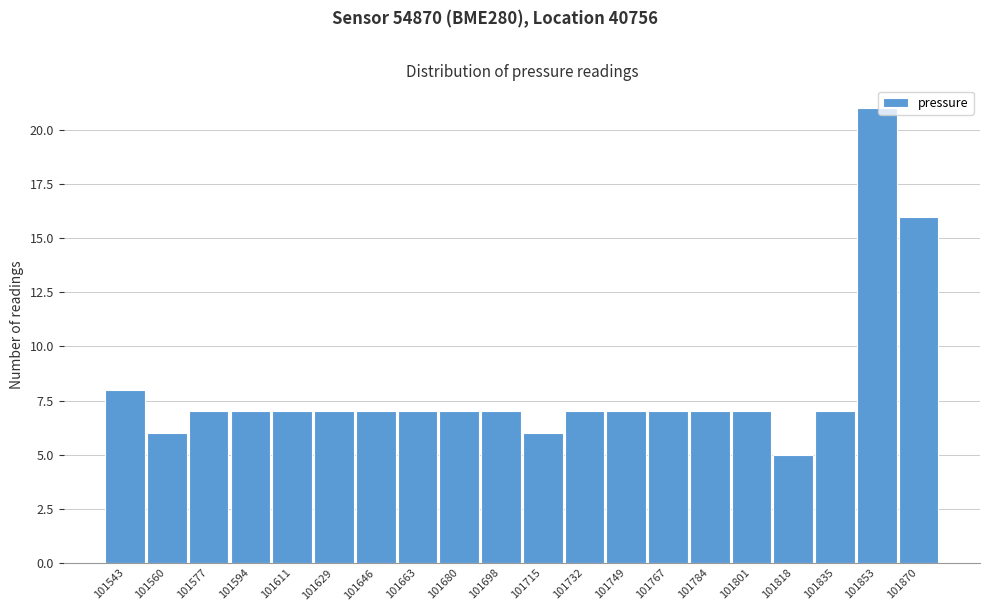

Reading left to right, what are all the values shown in this chart?

101543=8	101560=6	101577=7	101594=7	101611=7	101629=7	101646=7	101663=7	101680=7	101698=7	101715=6	101732=7	101749=7	101767=7	101784=7	101801=7	101818=5	101835=7	101853=21	101870=16